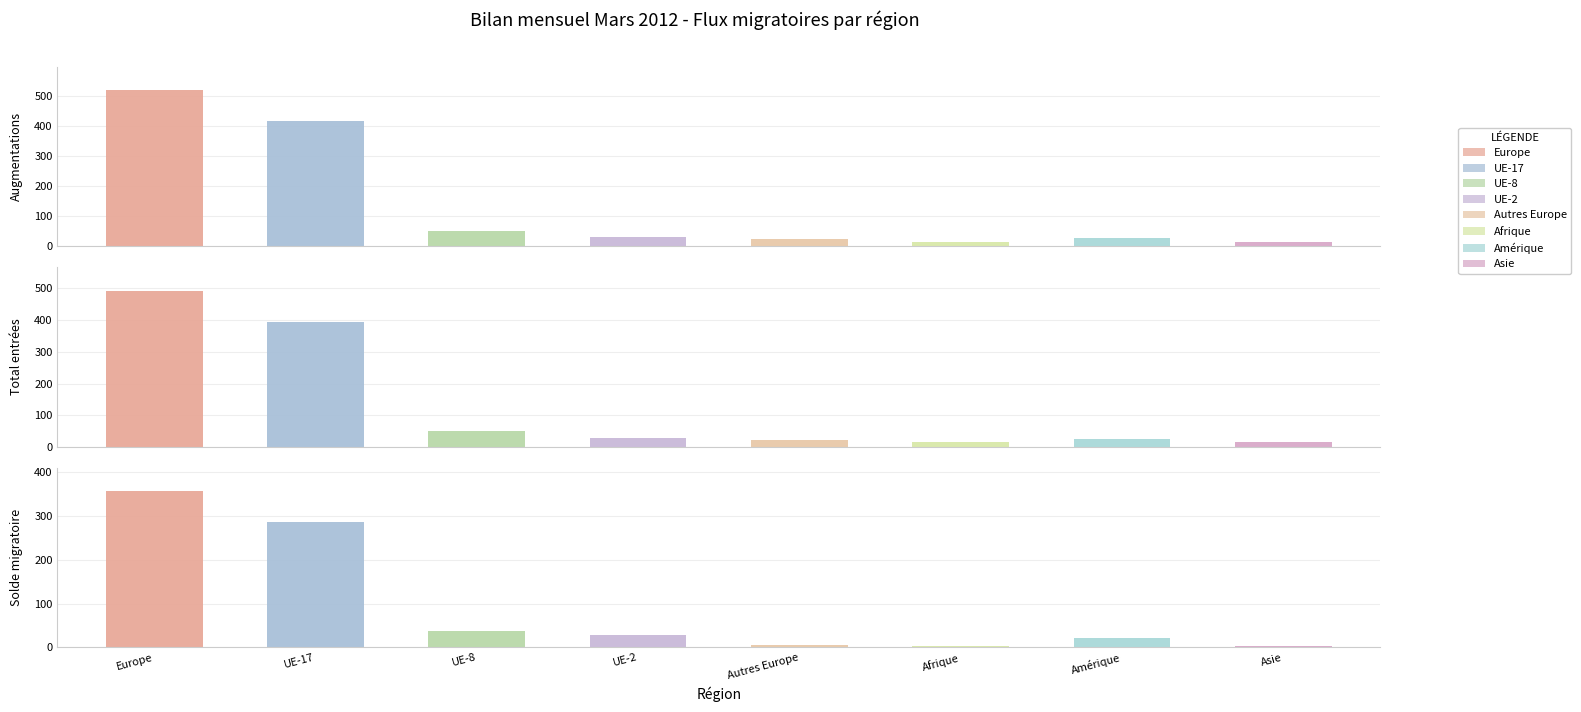

Which has a higher value, UE-8 or Afrique?

UE-8